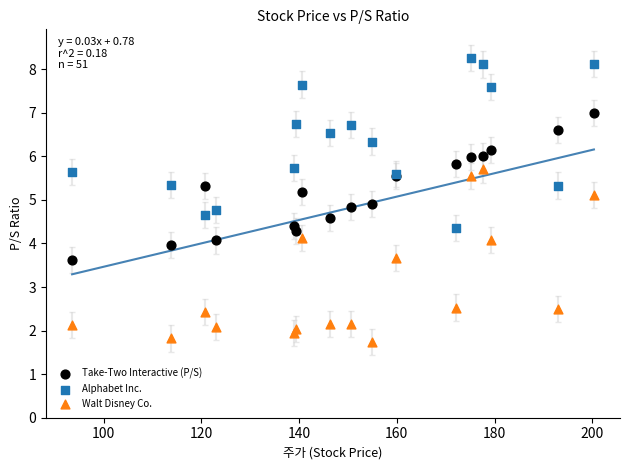

Which series reaches the minimum Y coordinate?

Walt Disney Co.